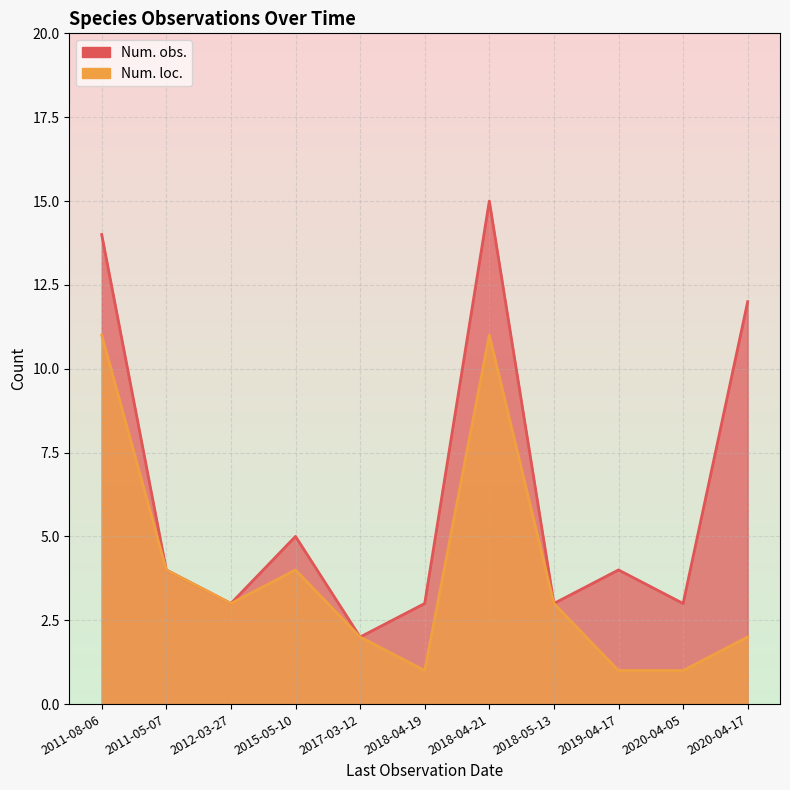

Between 2018-04-21 and 2020-04-05, which is larger?

2018-04-21